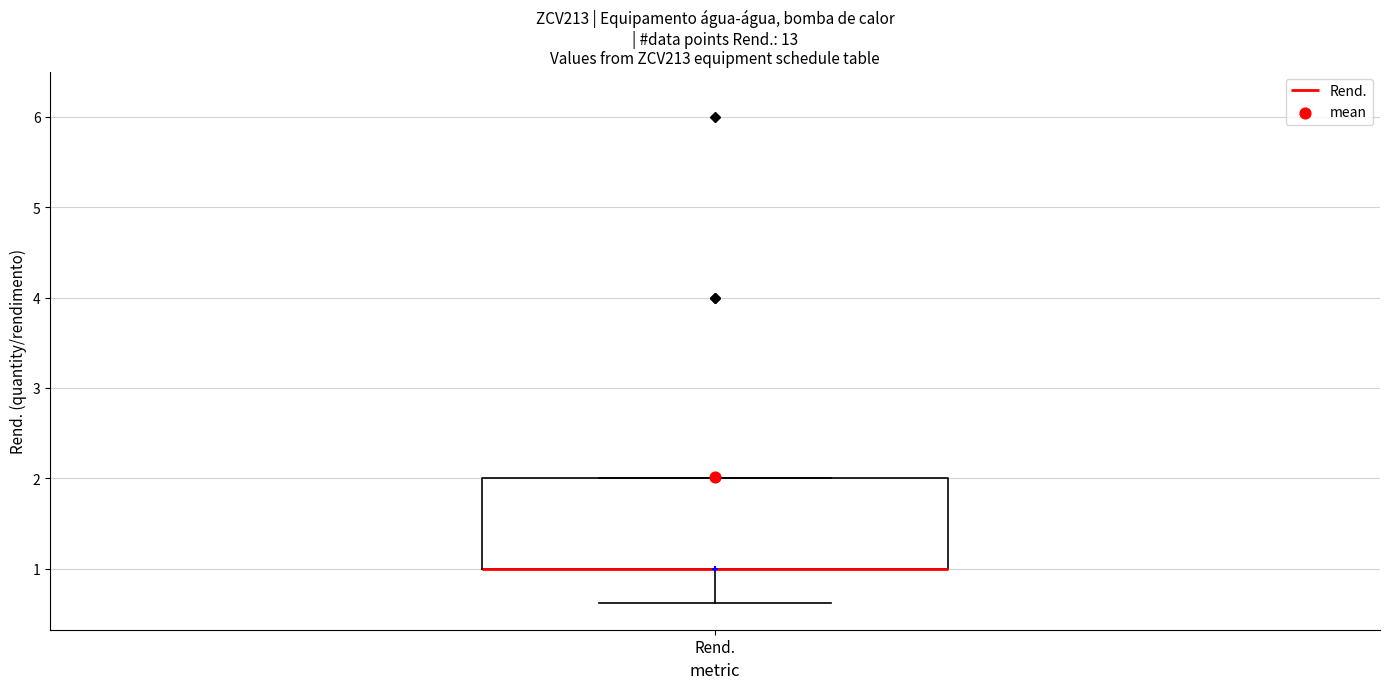

Where does the lower whisker of the box for Rend. end on the y-axis? The values are not printed on the chart, so give them approximately, as read against the axis.

0.6